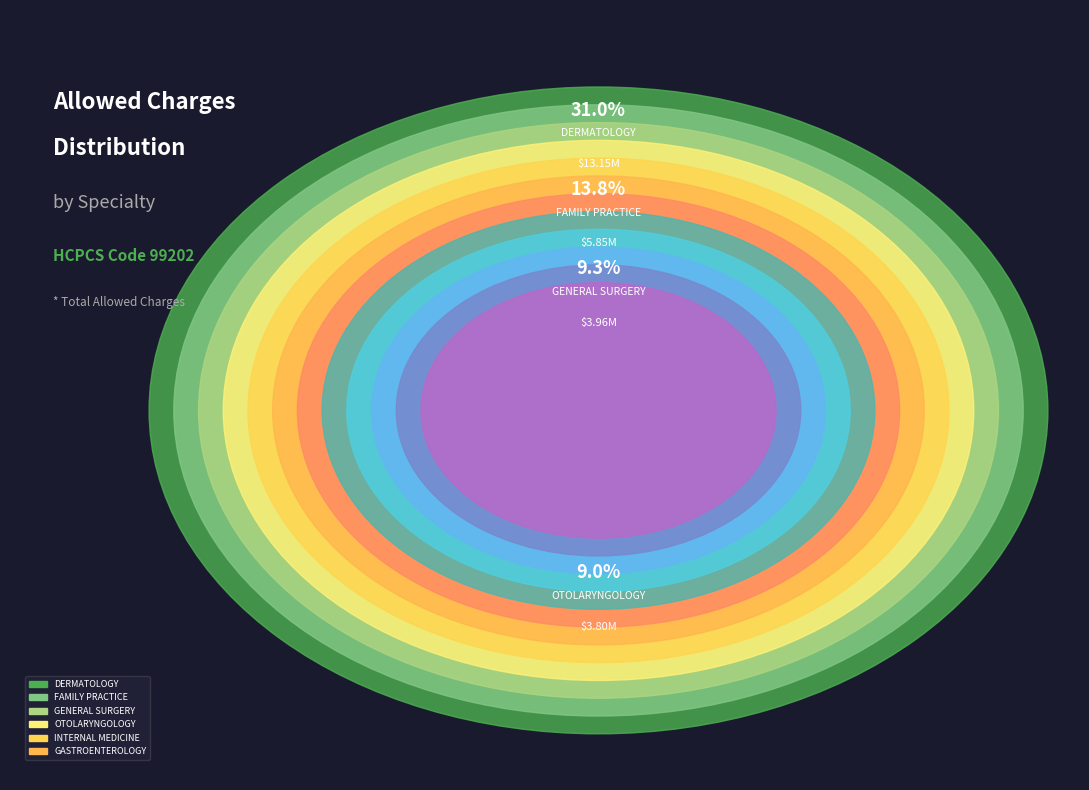

True or false: FAMILY PRACTICE accounts for 27% of the total.

False